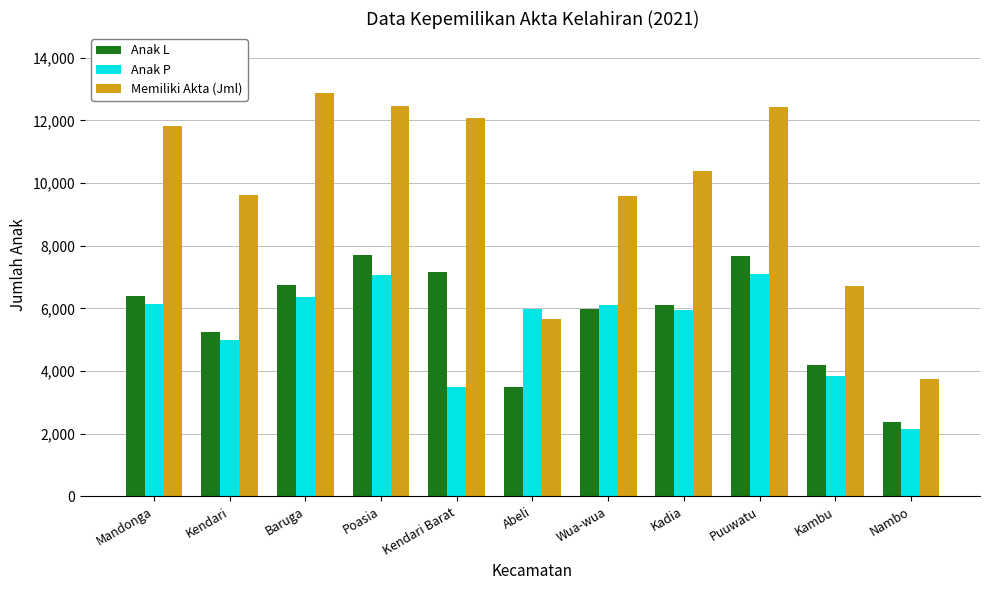

Which series has the widest spread of values?

Memiliki Akta (Jml)